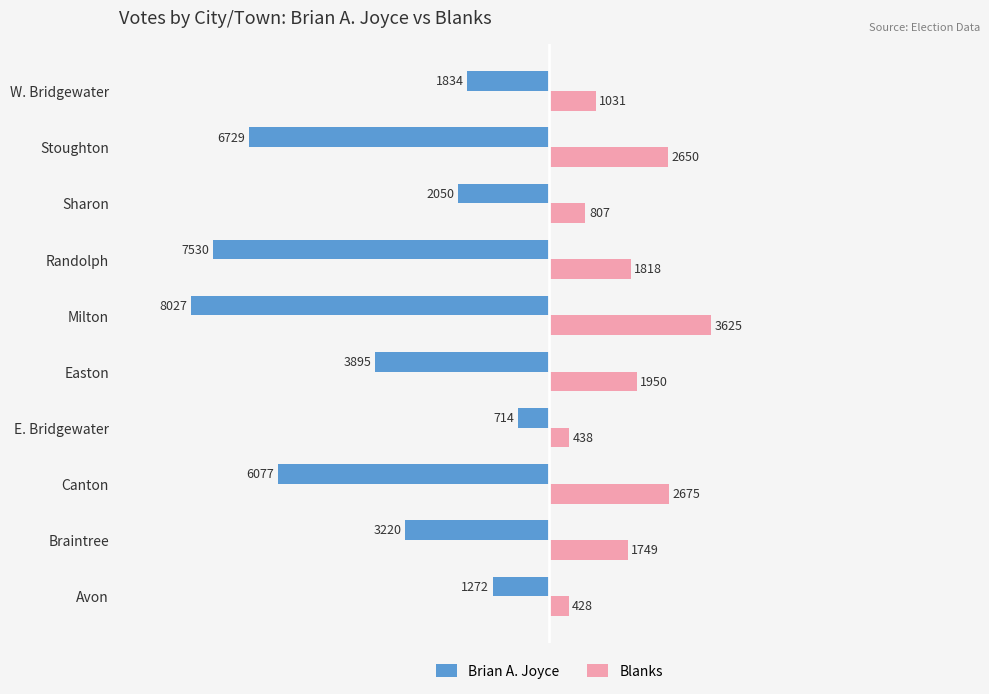

At which label is Brian A. Joyce closest to -4370?

Easton